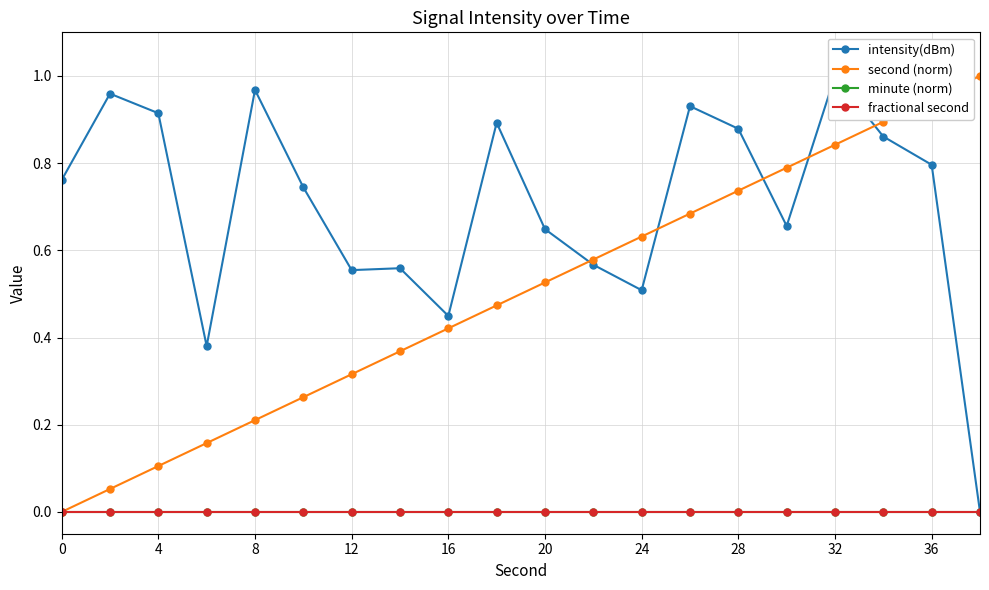

True or false: fractional second and minute (norm) cross at least once.

False